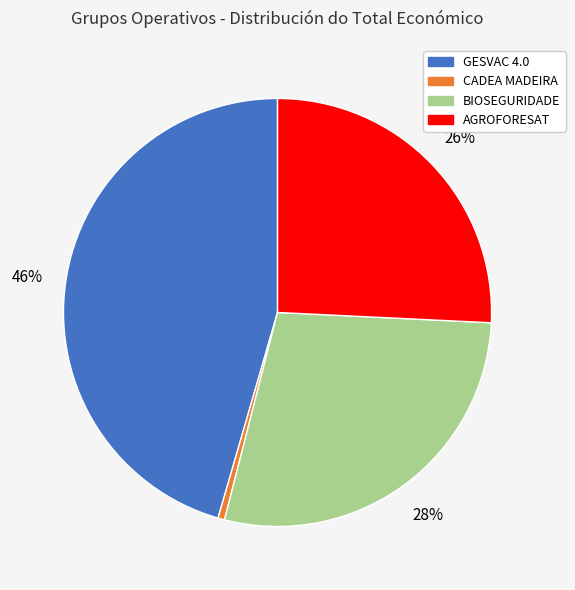

To the nearest percent, what percentage of the pie is AGROFORESAT?

26%